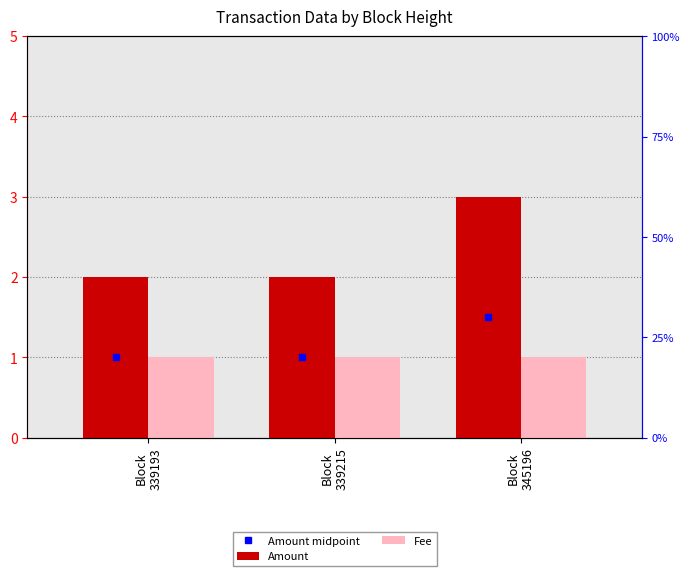

Which series changed the most between Block
339193 and Block
345196?

Amount